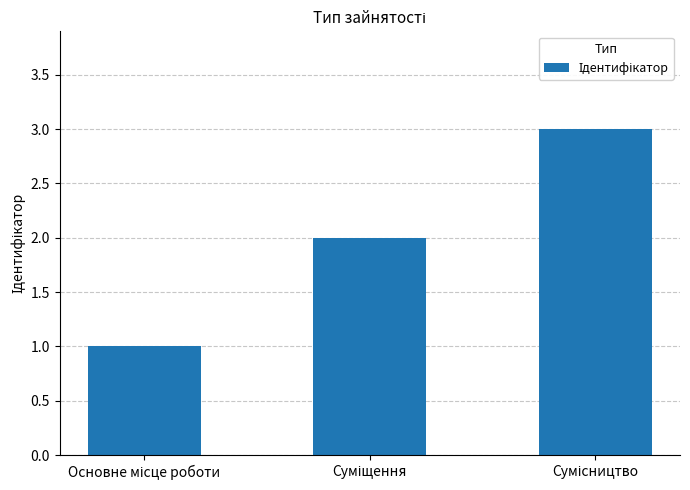

What is the sum of all values?

6